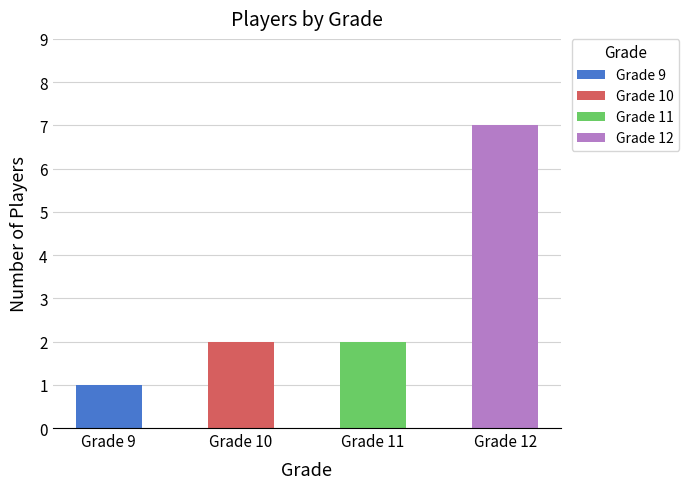

The chart shows a value of 3 at Mollie Brown. True or false?

False